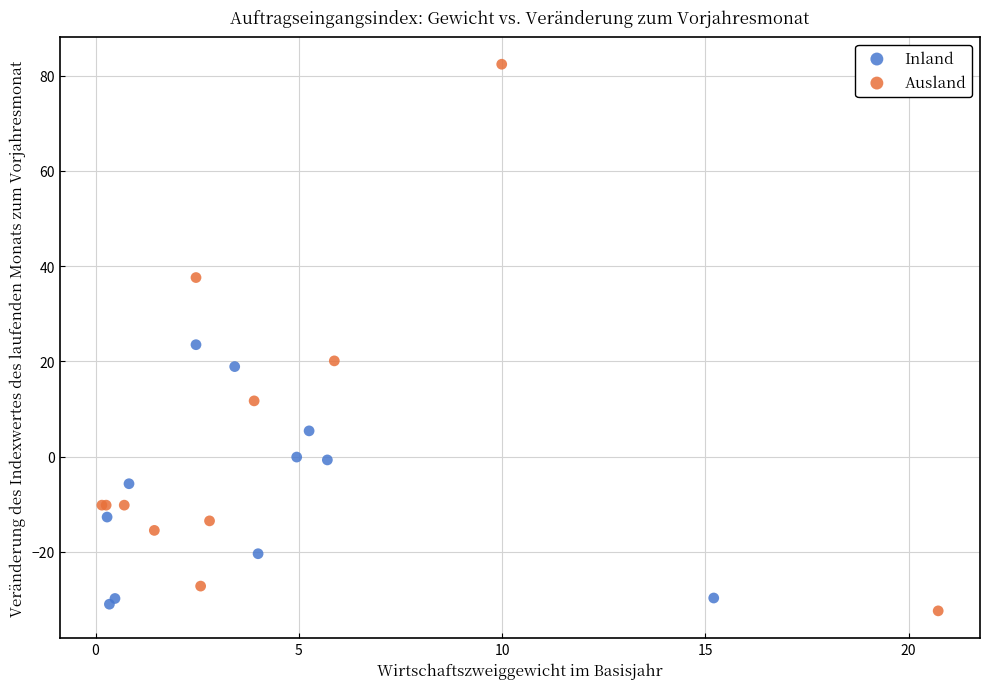

What are all the series names shown in the legend?

Inland, Ausland